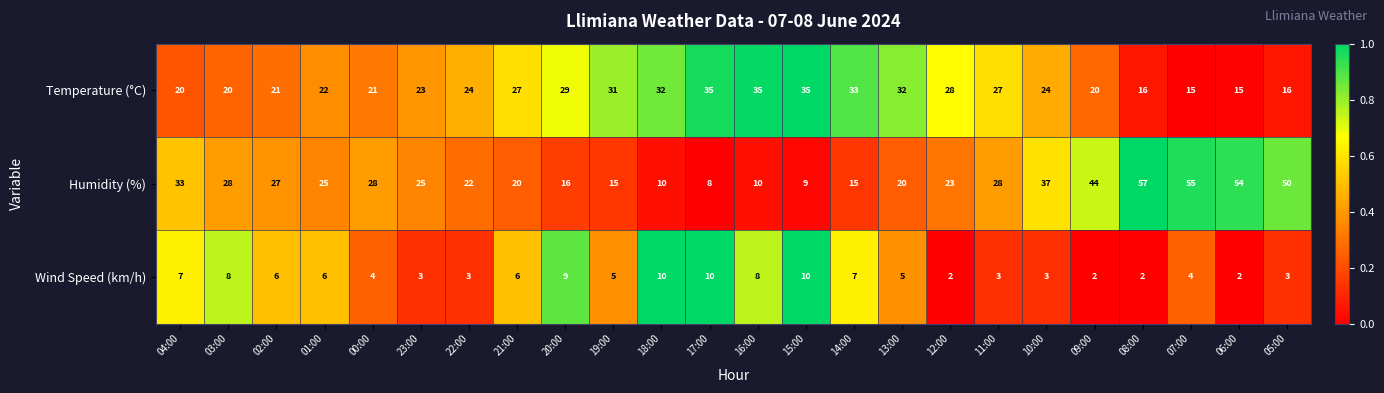

True or false: Temperature (°C) has a value of 23 at 23:00.

True